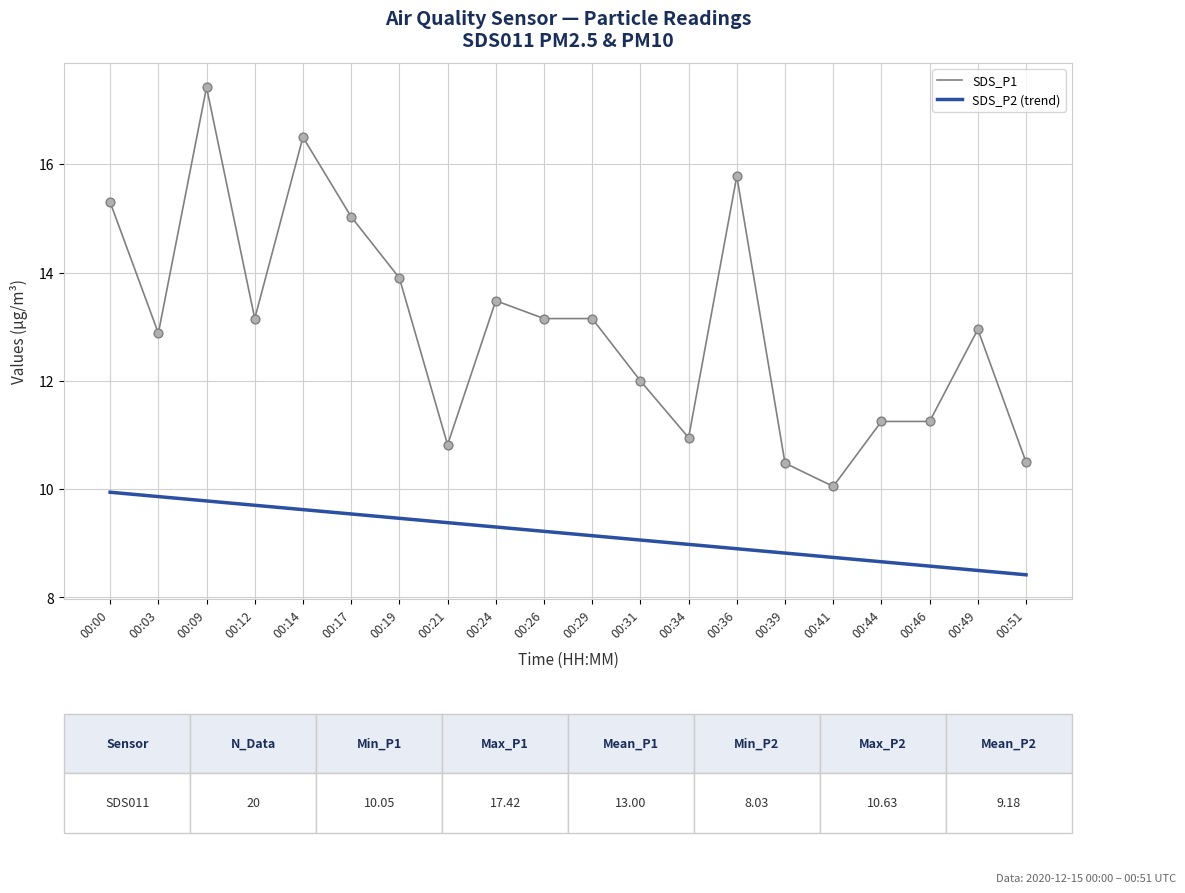

Which series has the widest spread of values?

SDS_P1